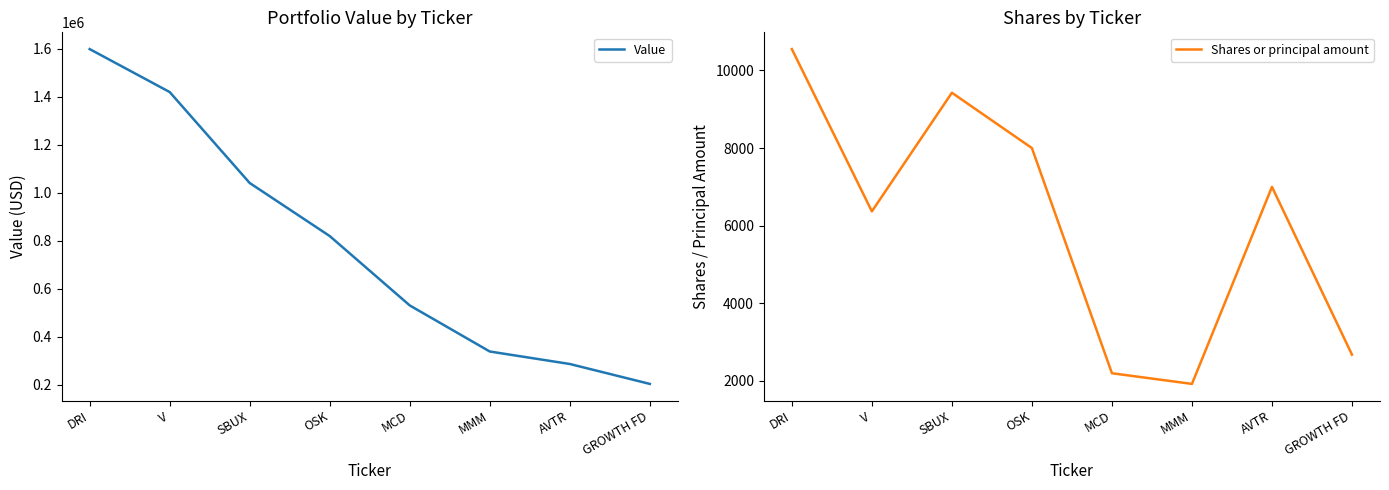

Where does the Value series first go above 819000?

DRI